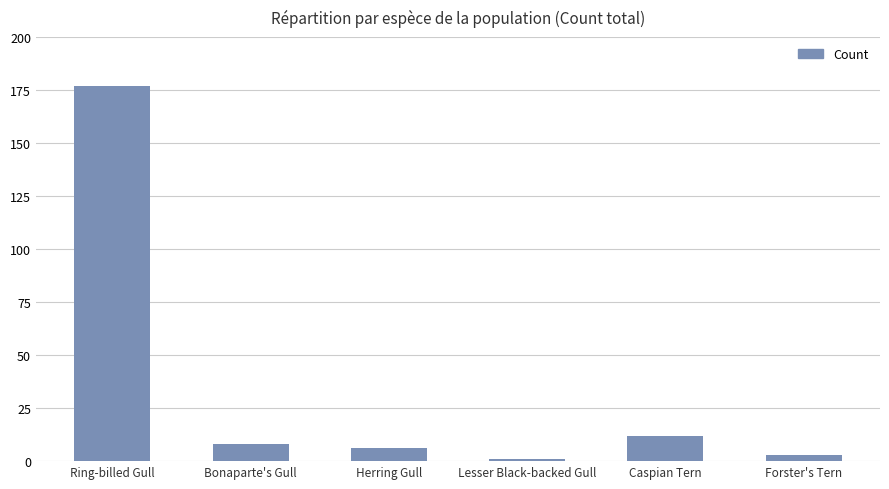

What is the label of the 1st bar from the right?

Forster's Tern